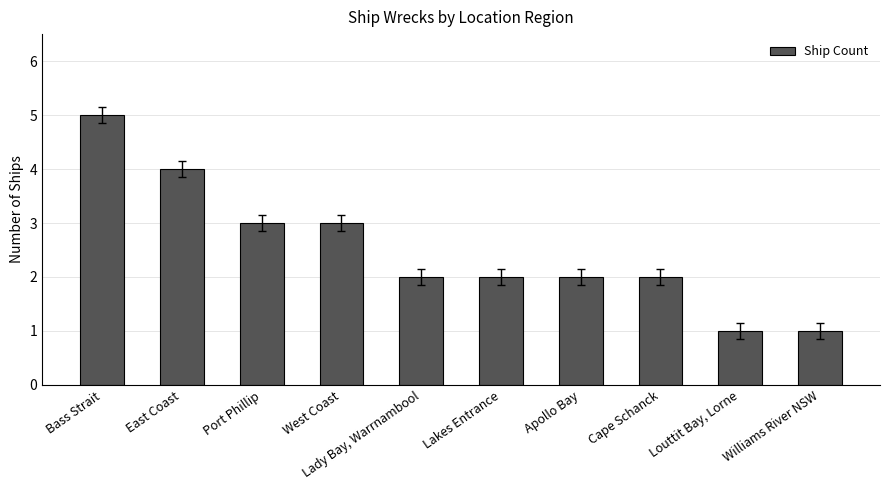

What is the sum of the values at Cape Schanck and East Coast?

6